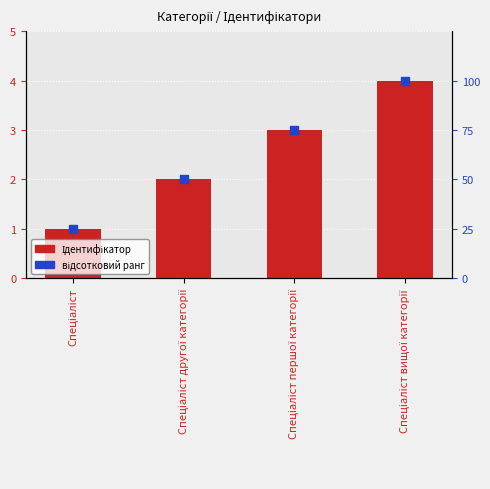

Which series has the widest spread of Y values?

відсотковий ранг